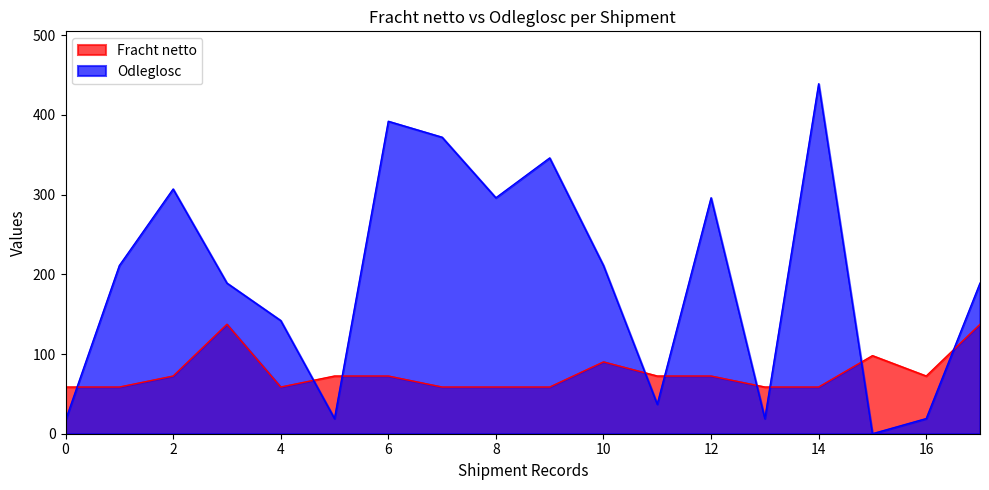

The value of Odleglosc at 4 is 142.0. True or false?

True